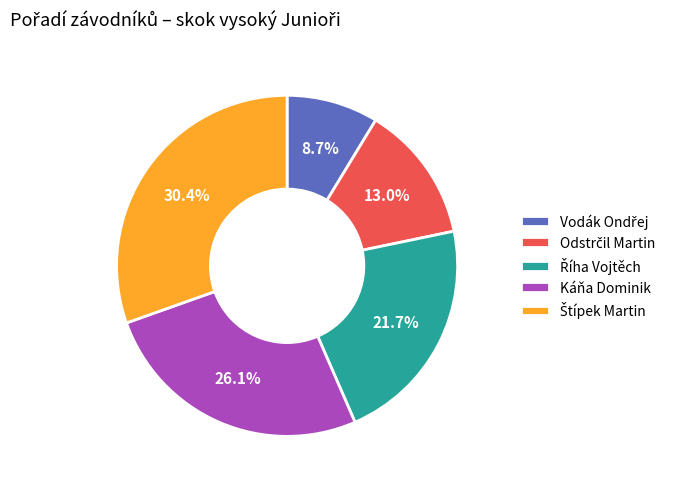

Is Káňa Dominik the majority of the pie?

No